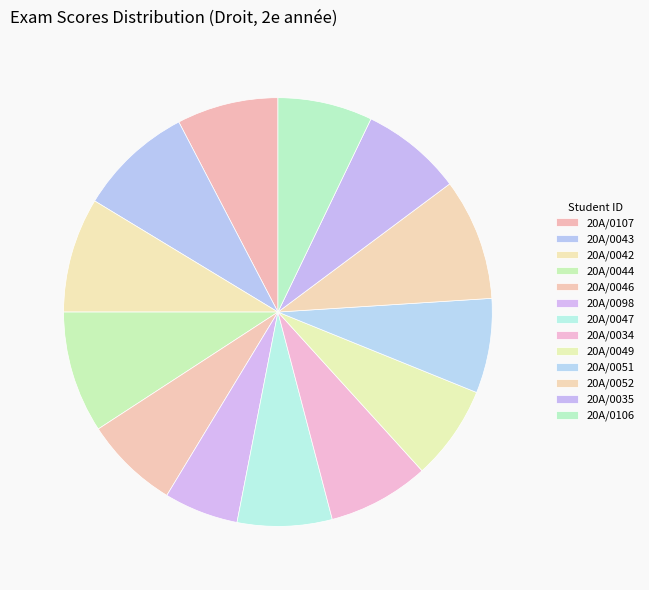

To the nearest percent, what is the difference between the 20A/0047 and 20A/0052 slice percentages?

2%